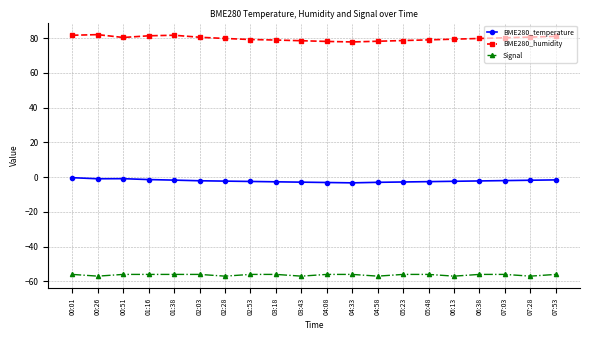

List the series in order of their peak value, lowest first.

Signal, BME280_temperature, BME280_humidity